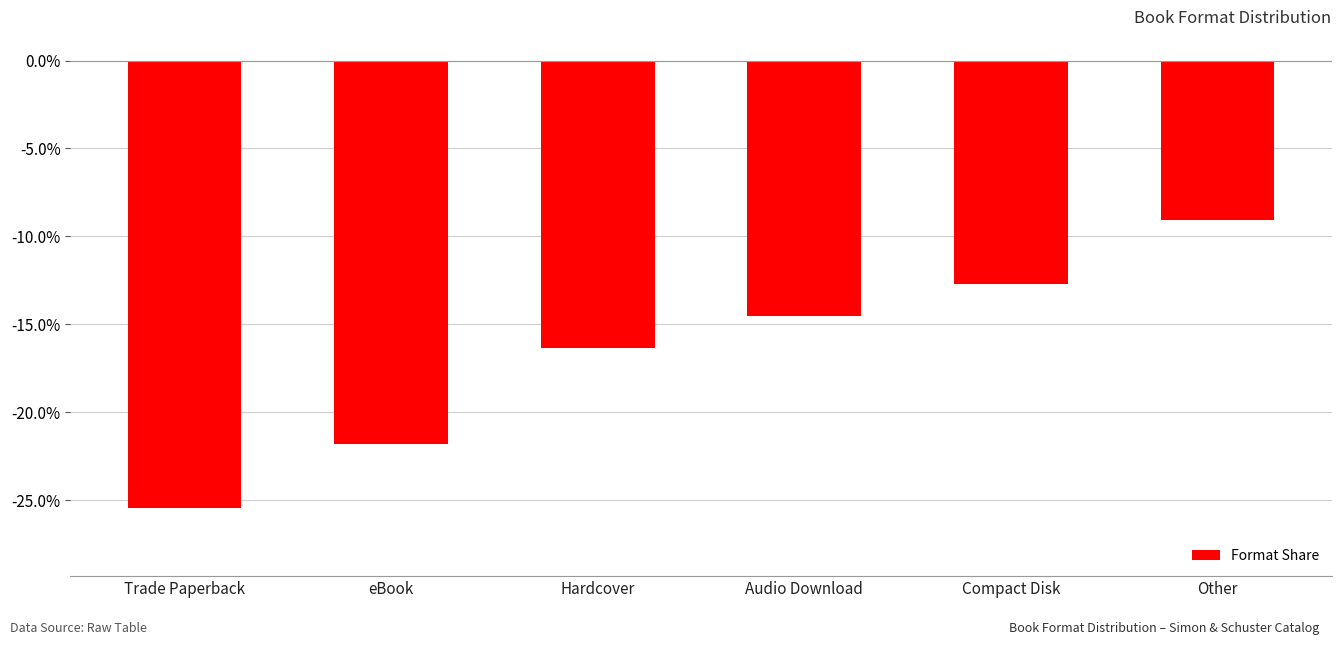

Which category has the highest value across all series?

Other